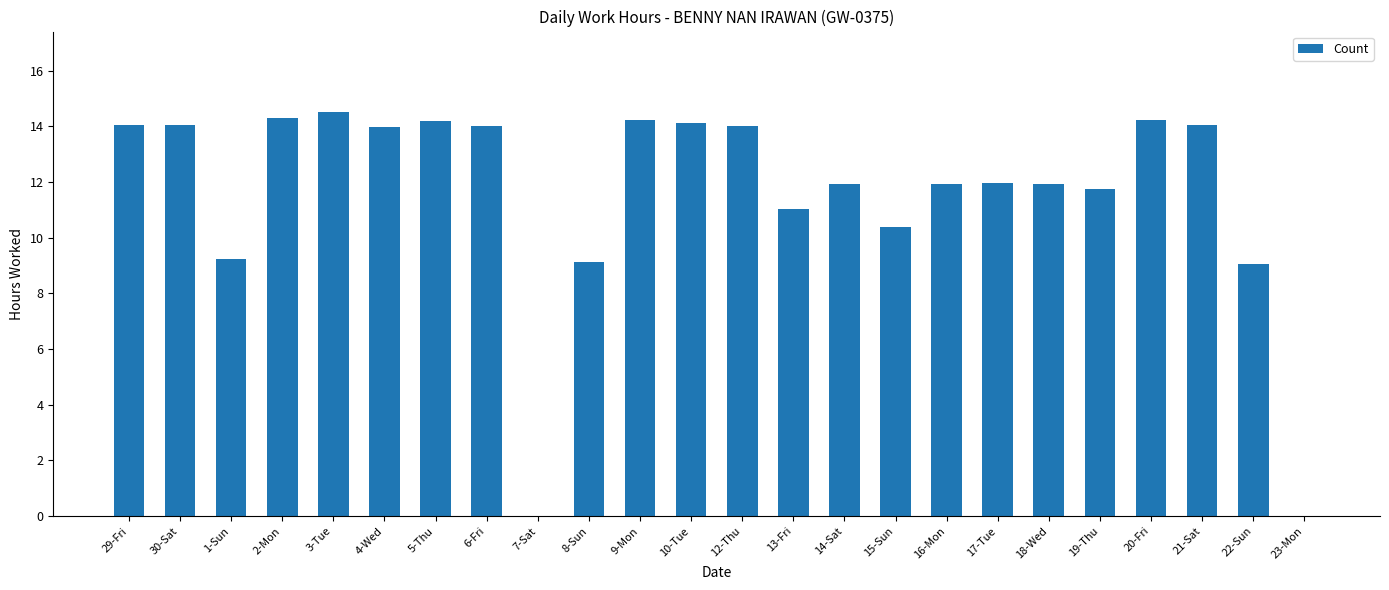

The value at 29-Fri is 19.2. True or false?

False